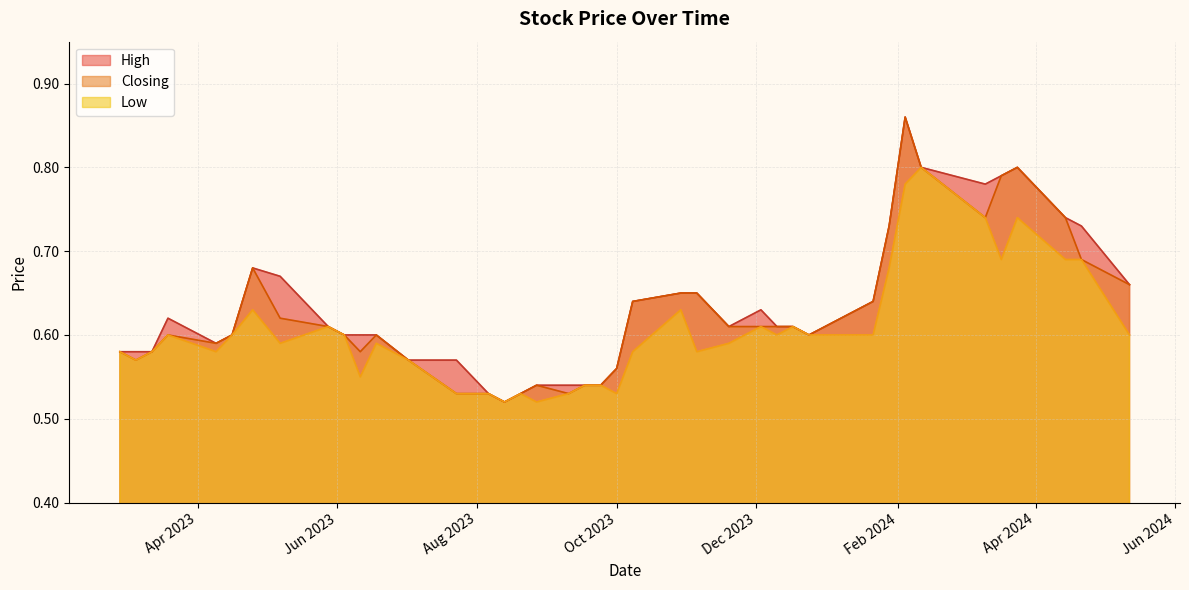

Which series has the largest range (max minus min)?

High